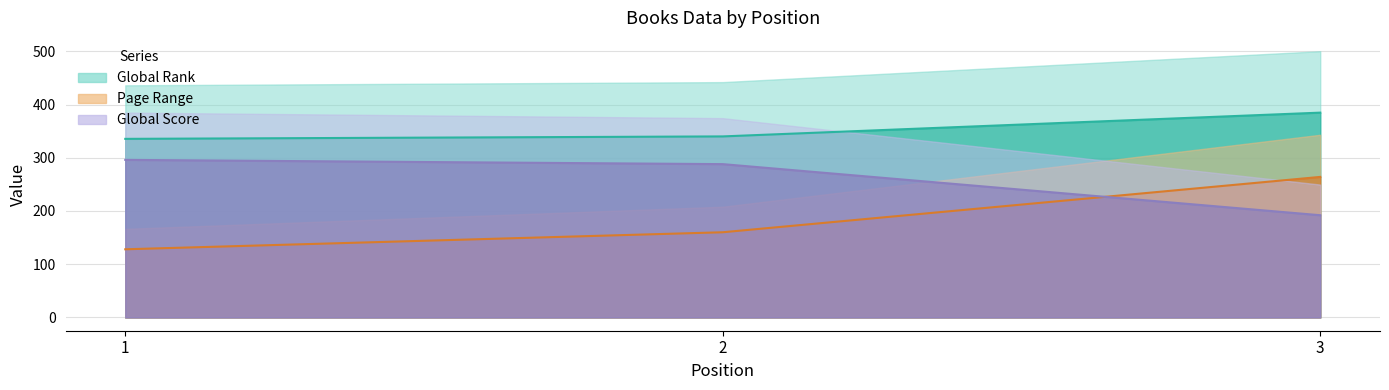

The Global Rank series shows 335.5 at 1. True or false?

True